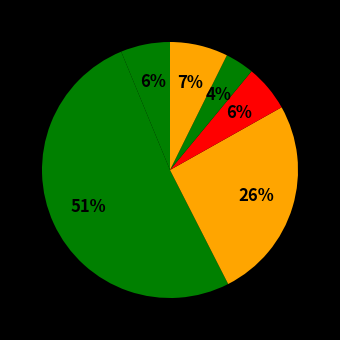

How many slices are in this pie chart?

6